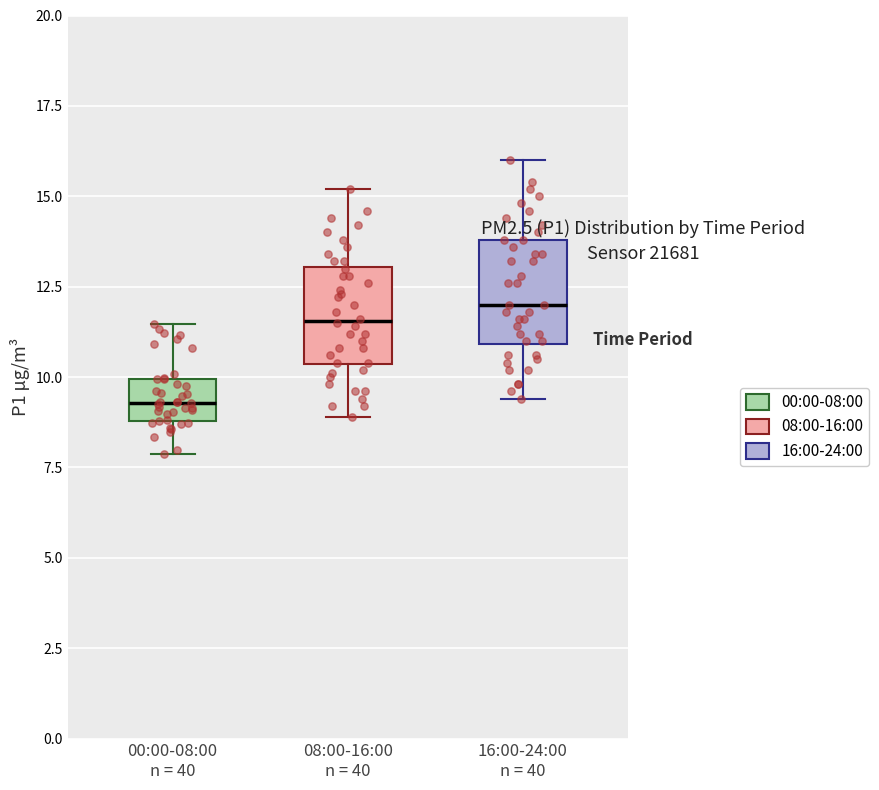

Which box's median line is the lowest?

00:00-08:00 n = 40